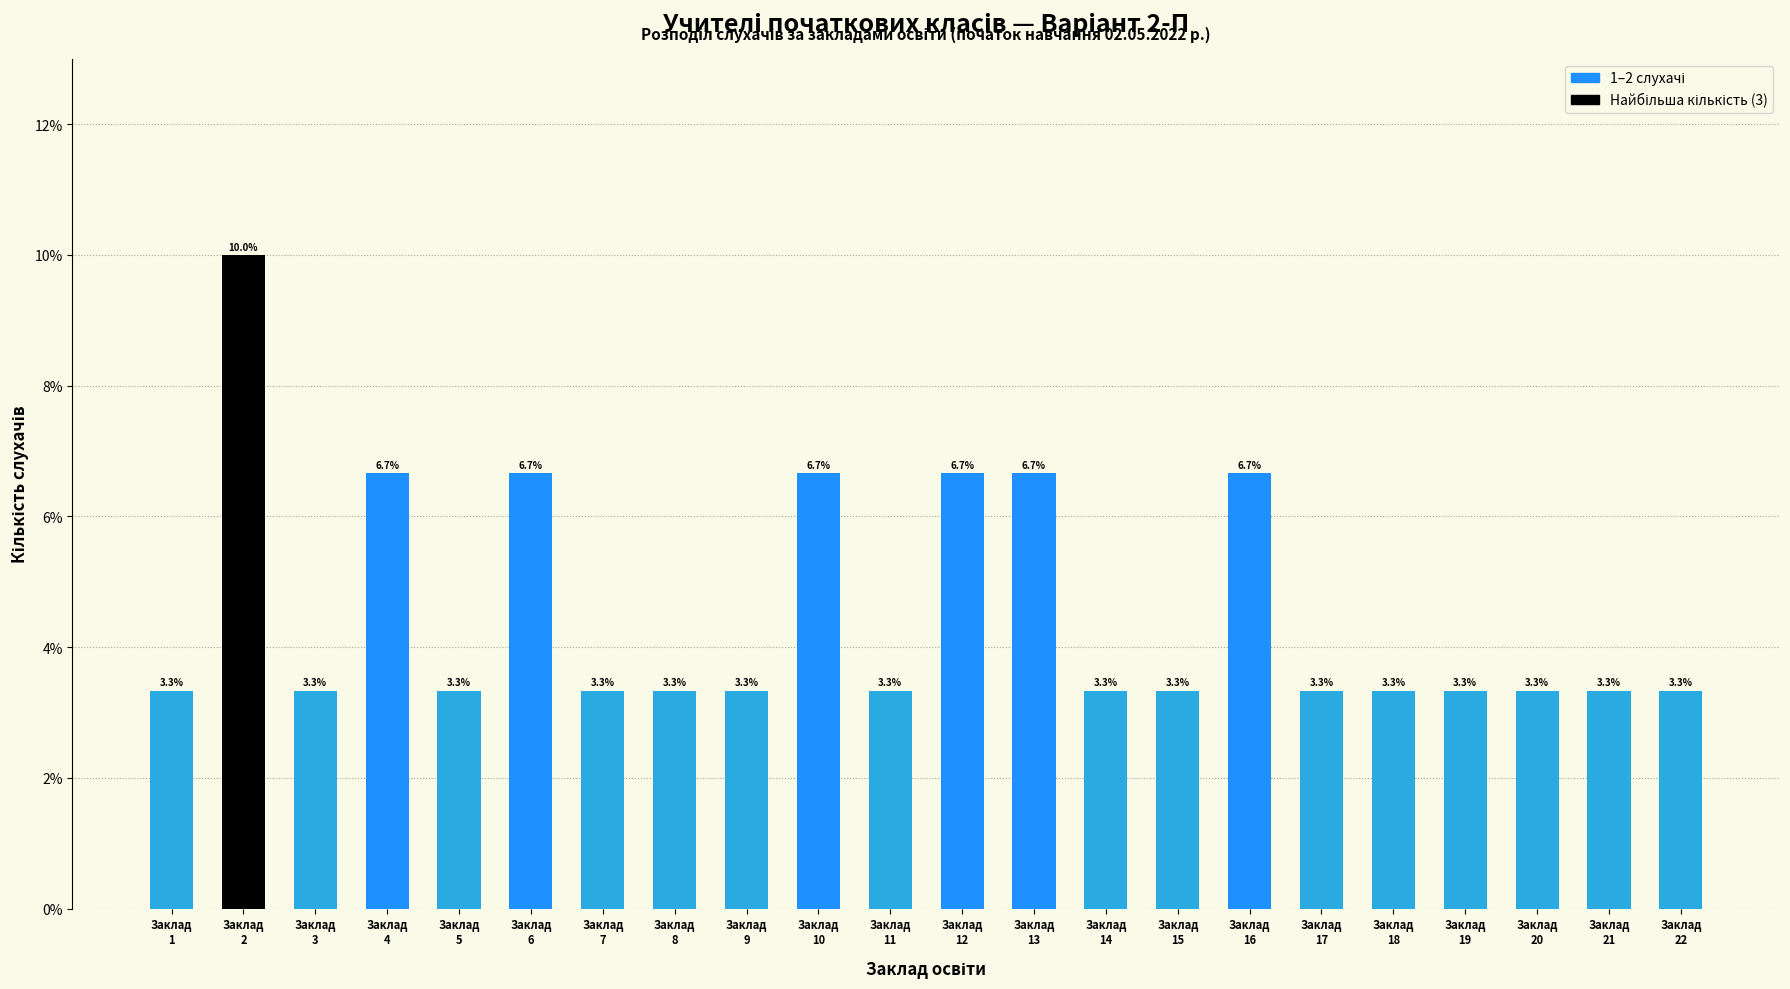

Reading right to left, extract all data points from this chart.

3.3	3.3	3.3	3.3	3.3	3.3	6.7	3.3	3.3	6.7	6.7	3.3	6.7	3.3	3.3	3.3	6.7	3.3	6.7	3.3	10.0	3.3